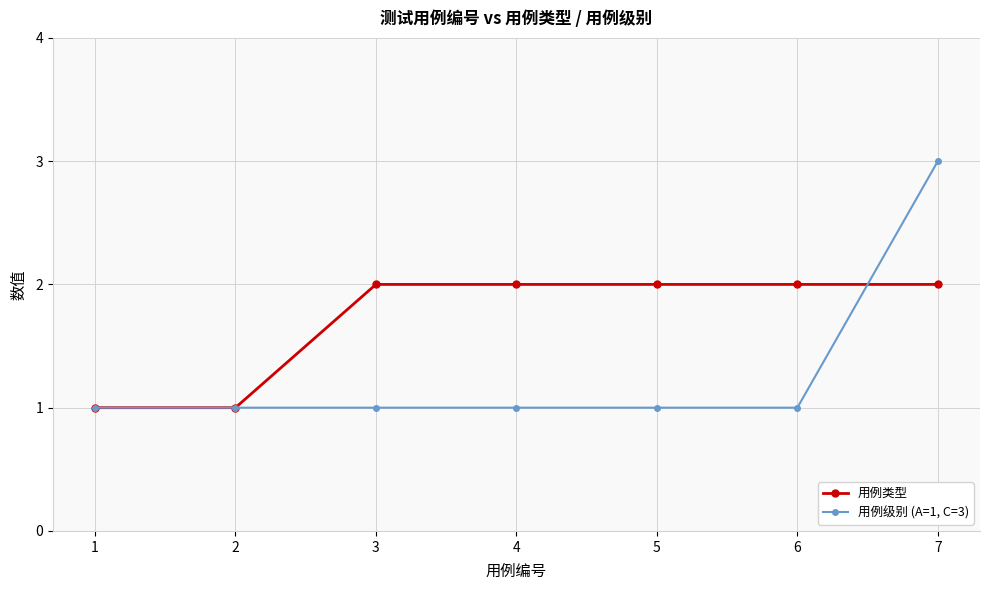

Reading right to left, list all the values displayed in this chart.

用例类型: 2	2	2	2	2	1	1
用例级别 (A=1, C=3): 3	1	1	1	1	1	1